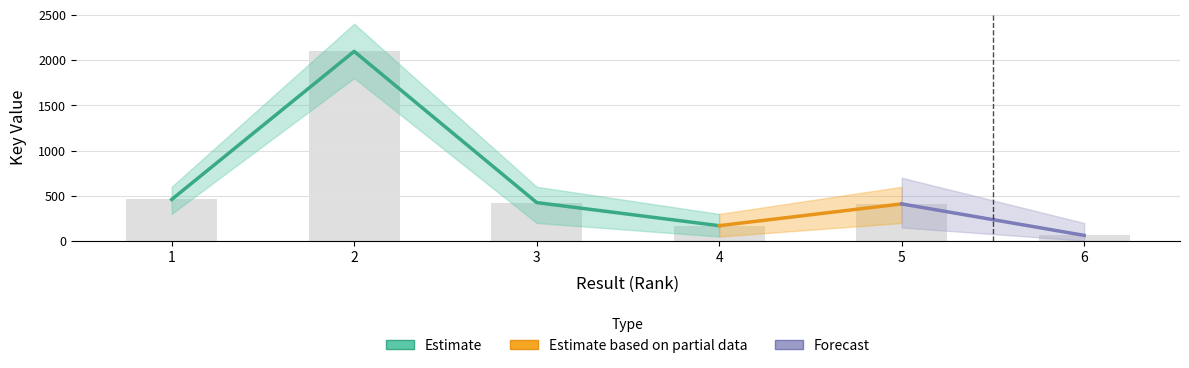

What is the ratio of the value at 2 to the value at 1?

4.6